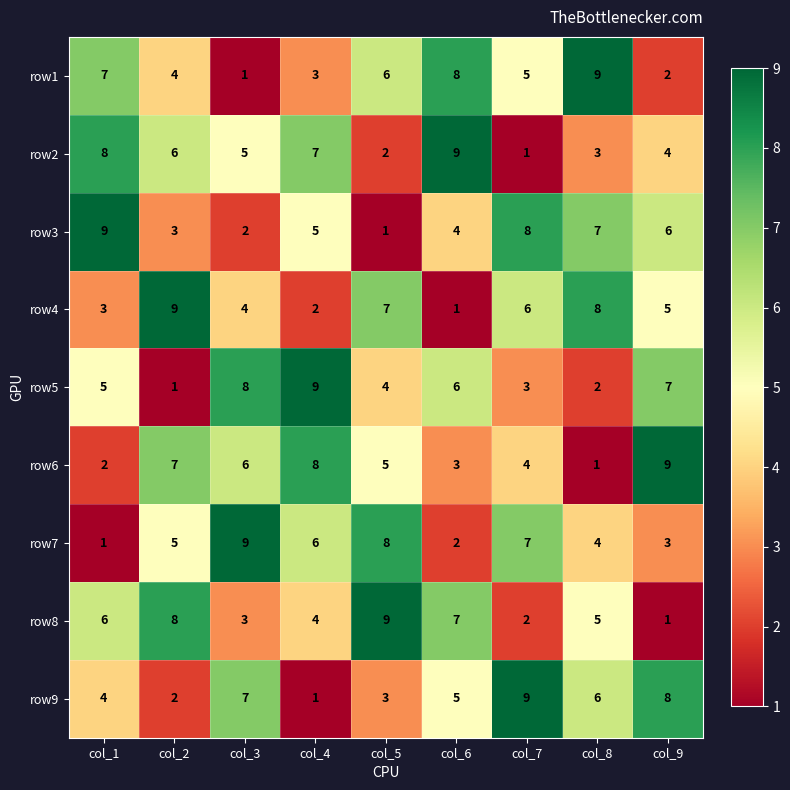

What is the spread (max minus min) of values at col_7?

8